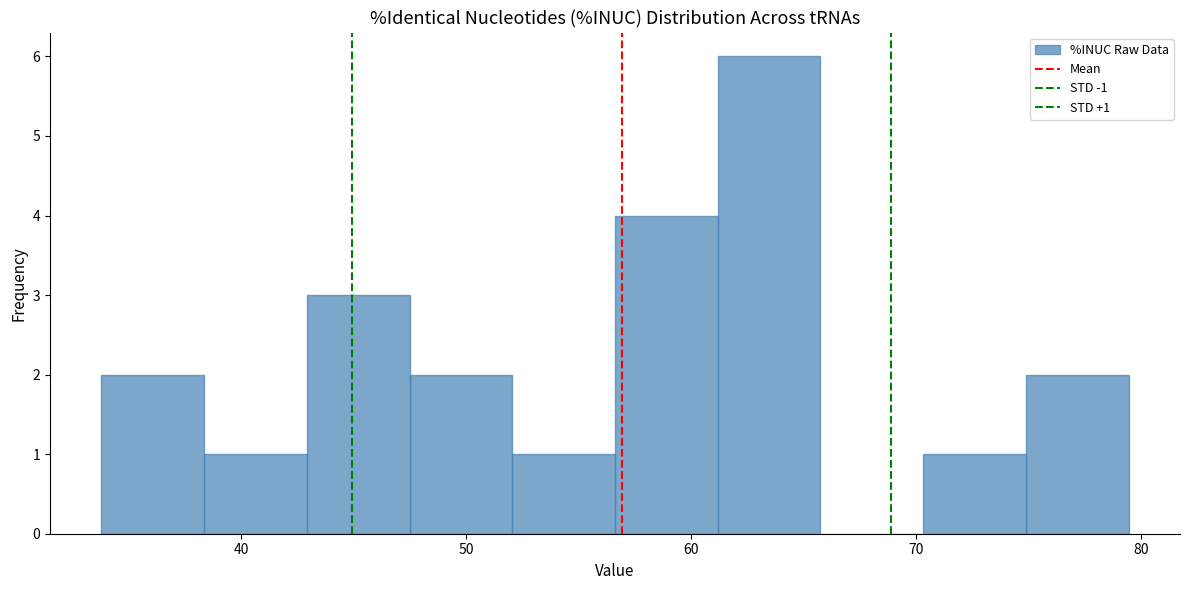

Which range on the x-axis has the tallest bar?

61 to 66